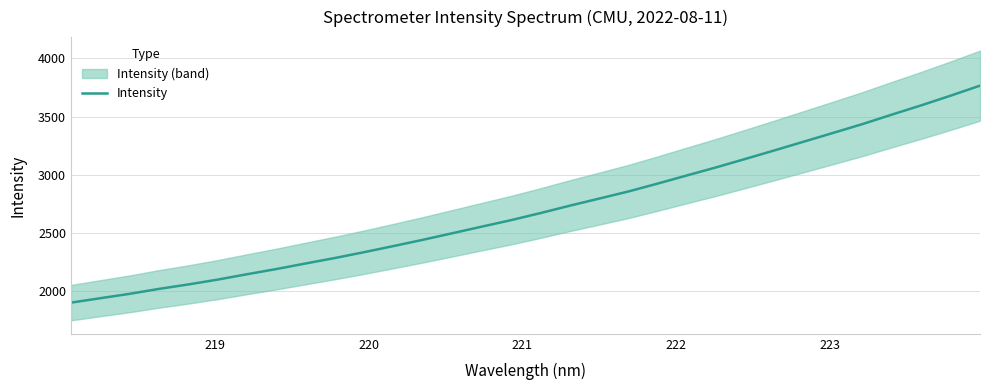

What is the lowest value of the Intensity series?

1900.8